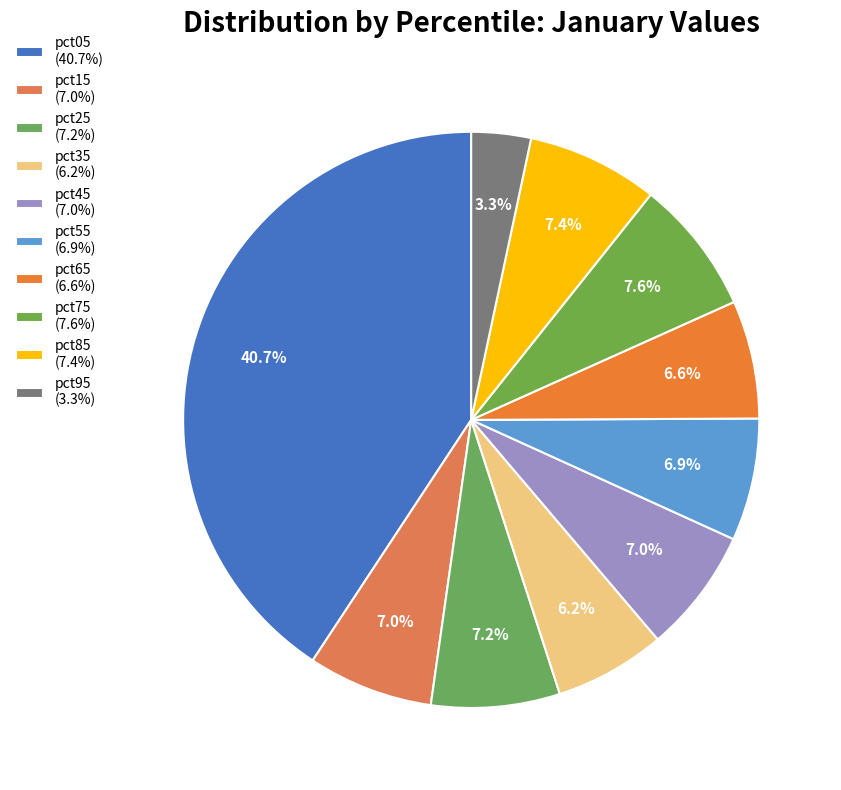

How many slices are in this pie chart?

10